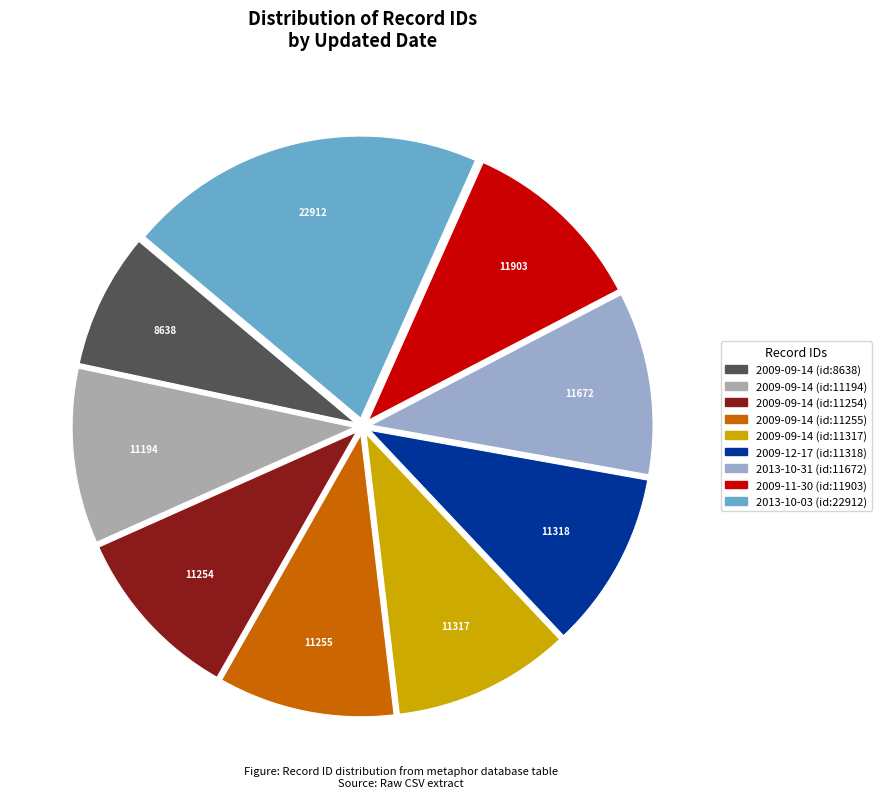

How many slices are in this pie chart?

9